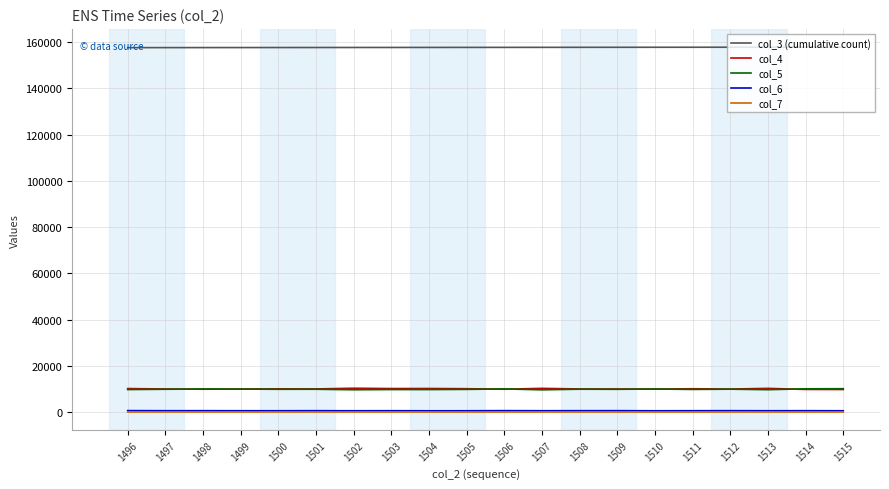

The col_3 (cumulative count) series shows 157748 at 1503. True or false?

True